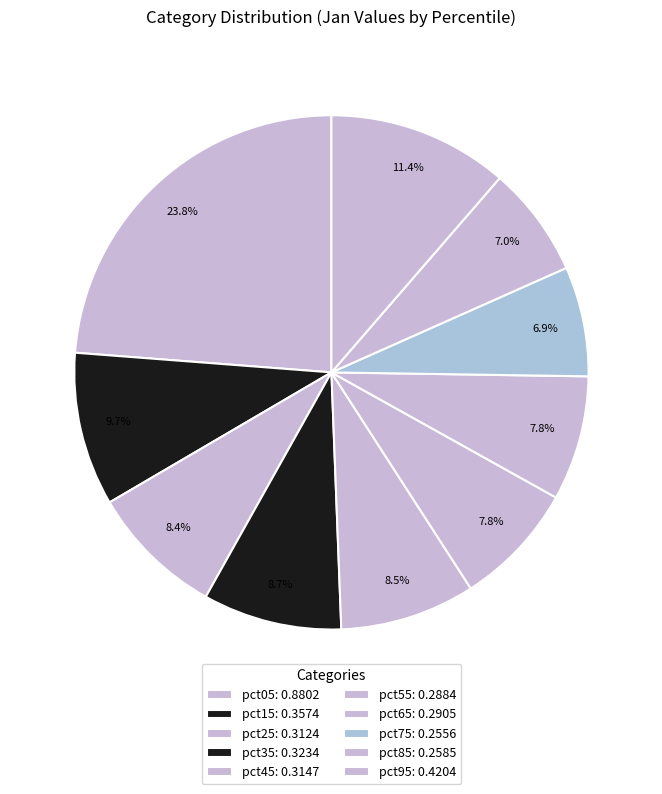

Count the number of slices in the pie.

10